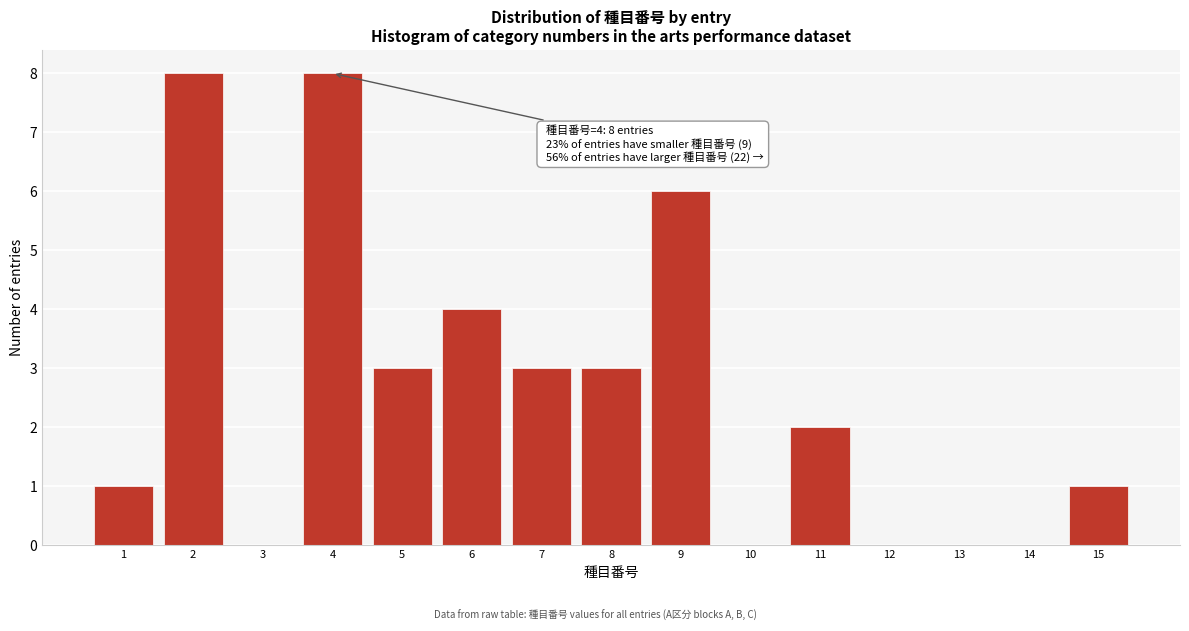

Reading left to right, extract all data points from this chart.

1=1	2=8	3=0	4=8	5=3	6=4	7=3	8=3	9=6	10=0	11=2	12=0	13=0	14=0	15=1